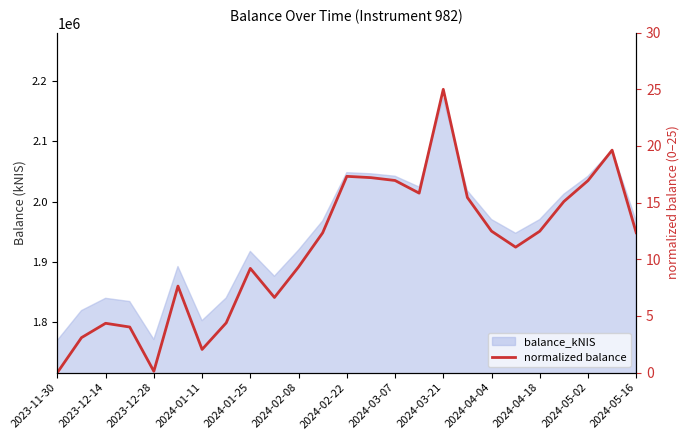

What is the value of the 3rd point from the left?

4.3